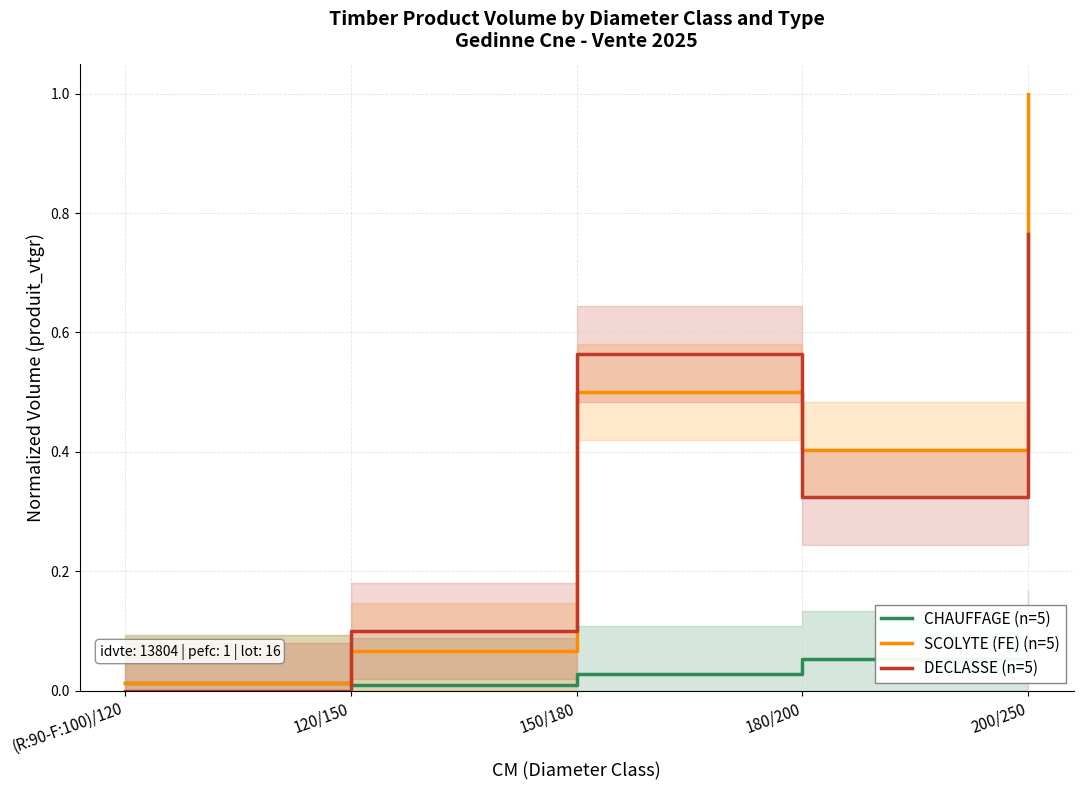

Where is the first local maximum for DECLASSE (n=5)?

150/180